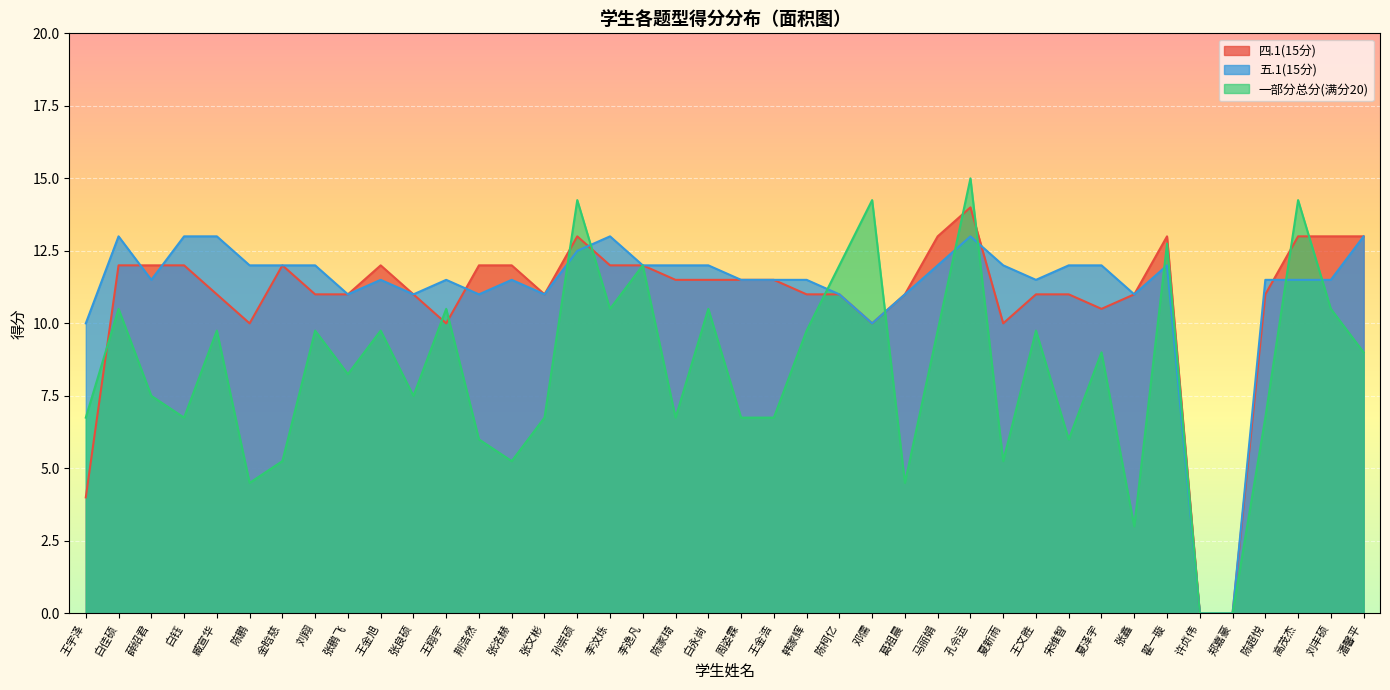

True or false: 五.1(15分) and 四.1(15分) cross at least once.

True